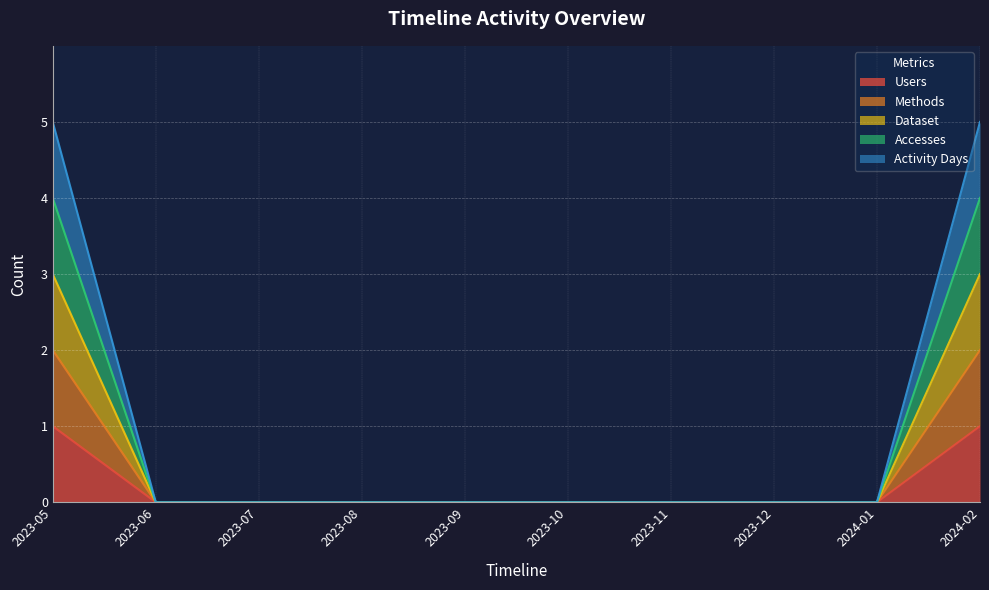

At which category is the sum across all series the highest?

2023-05